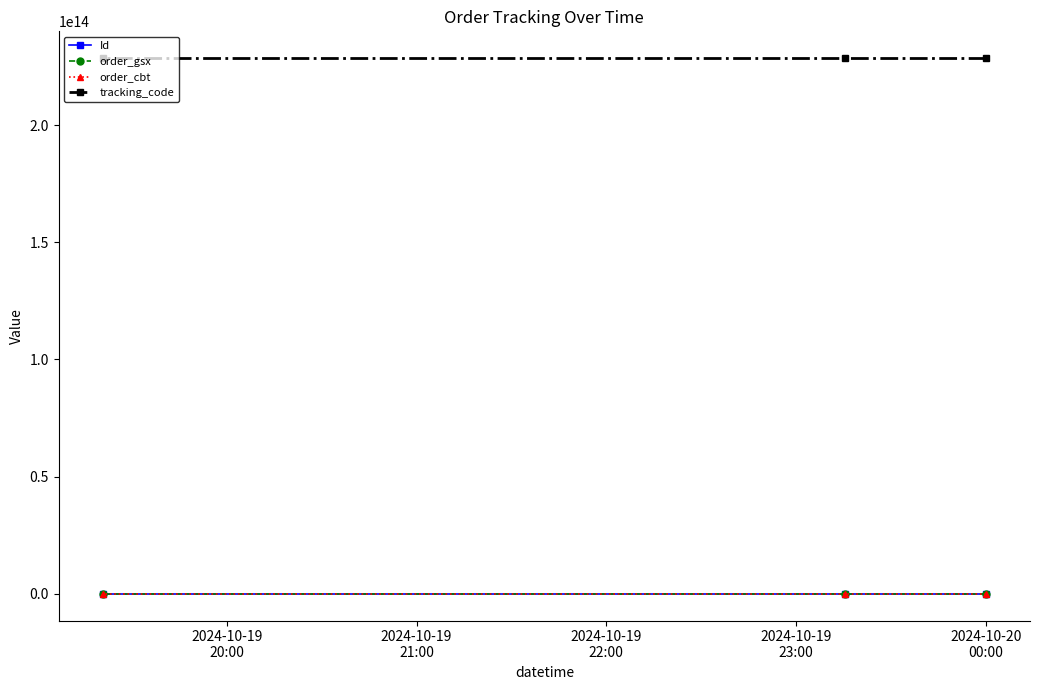

Which series has the largest total across all categories?

tracking_code